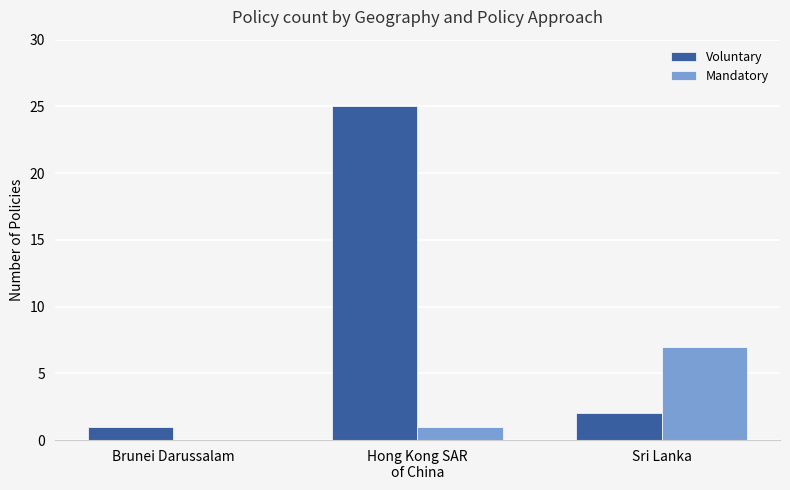

Reading left to right, list all the values displayed in this chart.

Voluntary: Brunei Darussalam=1	Hong Kong SAR
of China=25	Sri Lanka=2
Mandatory: Brunei Darussalam=0	Hong Kong SAR
of China=1	Sri Lanka=7